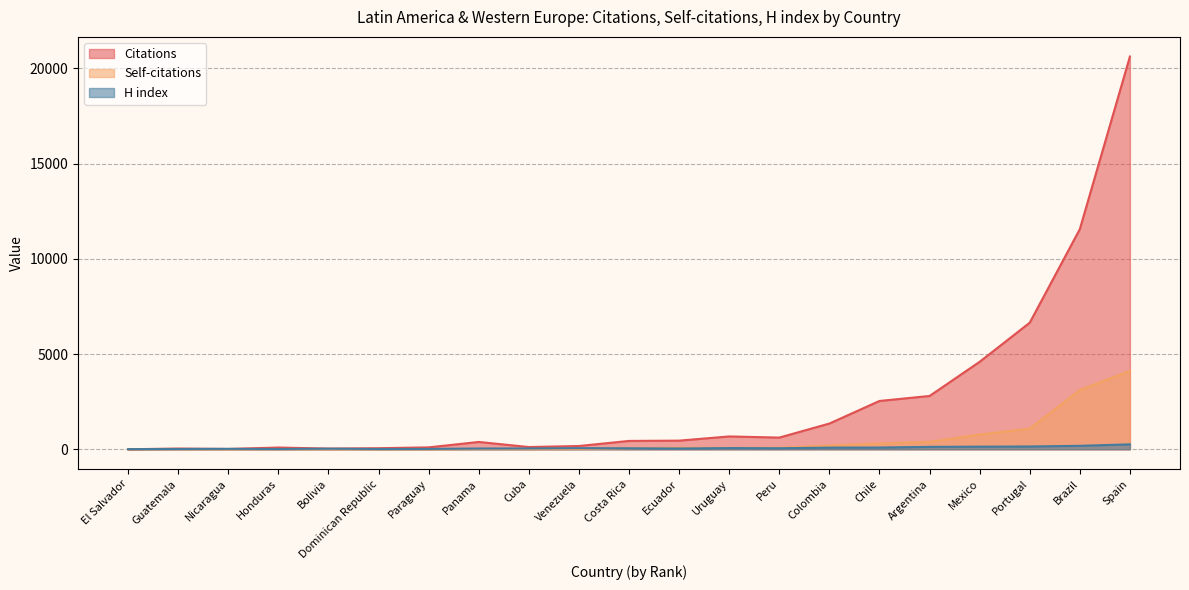

True or false: Self-citations and Citations intersect in this chart.

False